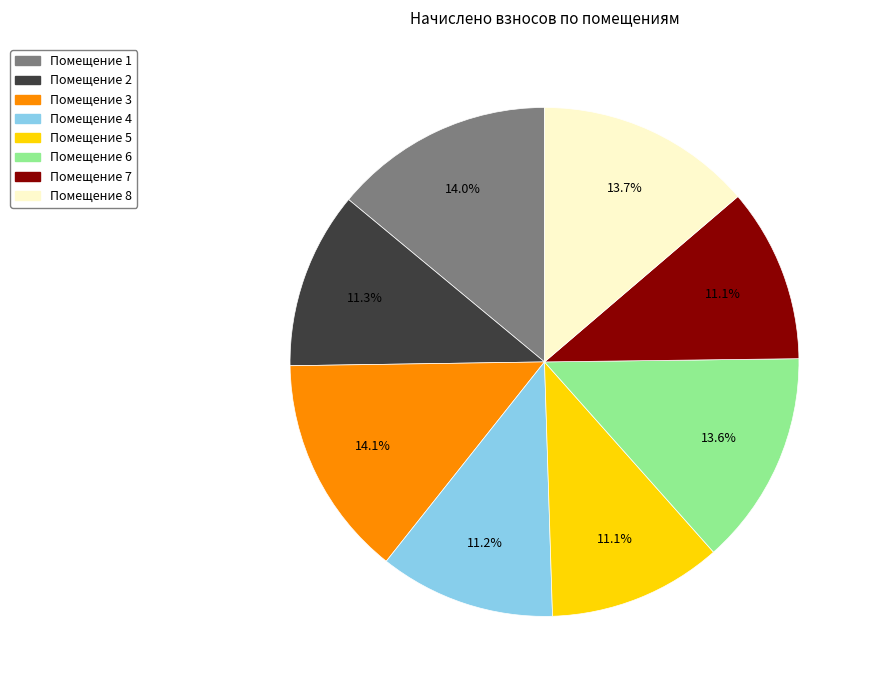

How many slices are in this pie chart?

8